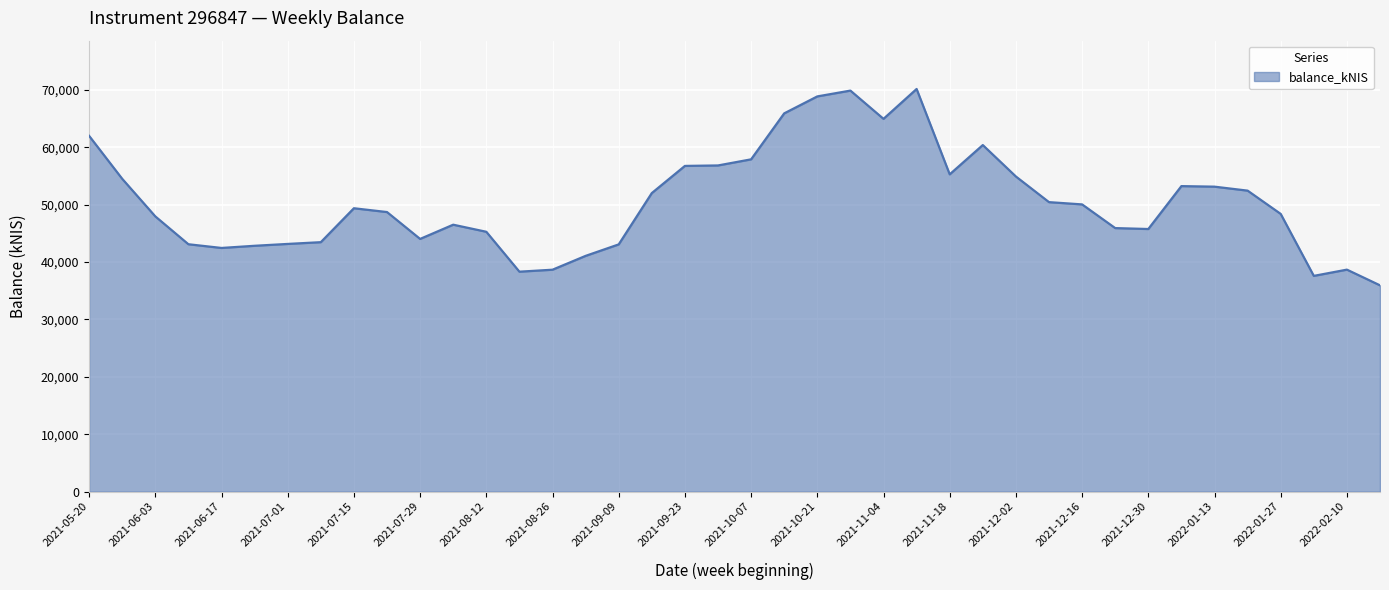

How many values are below 49362?

20